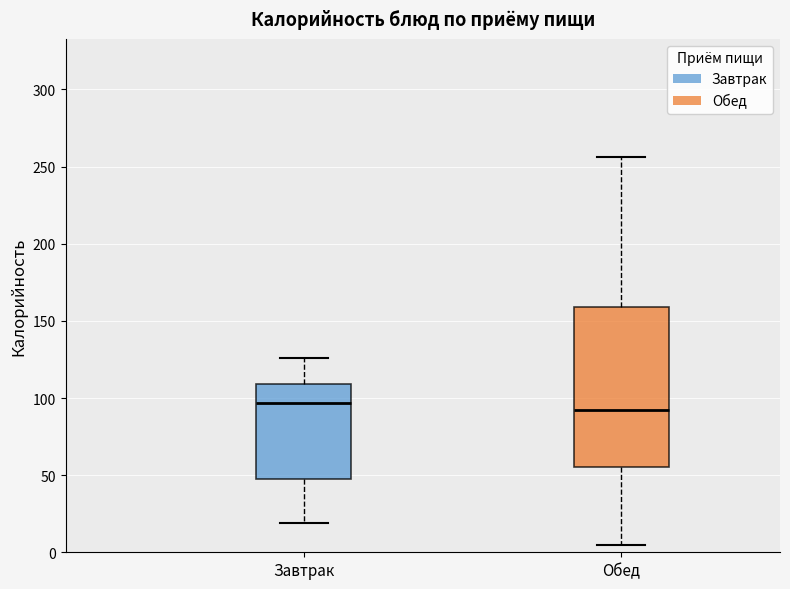

Reading left to right, read every box against the y-axis: the position of its median line, the range the box covers, and the ends of its whiskers. The values are not printed on the chart, so give them approximately, as read against the axis.

Завтрак: median 95, box 50 to 110, whiskers 20 to 125
Обед: median 90, box 55 to 160, whiskers 5 to 255